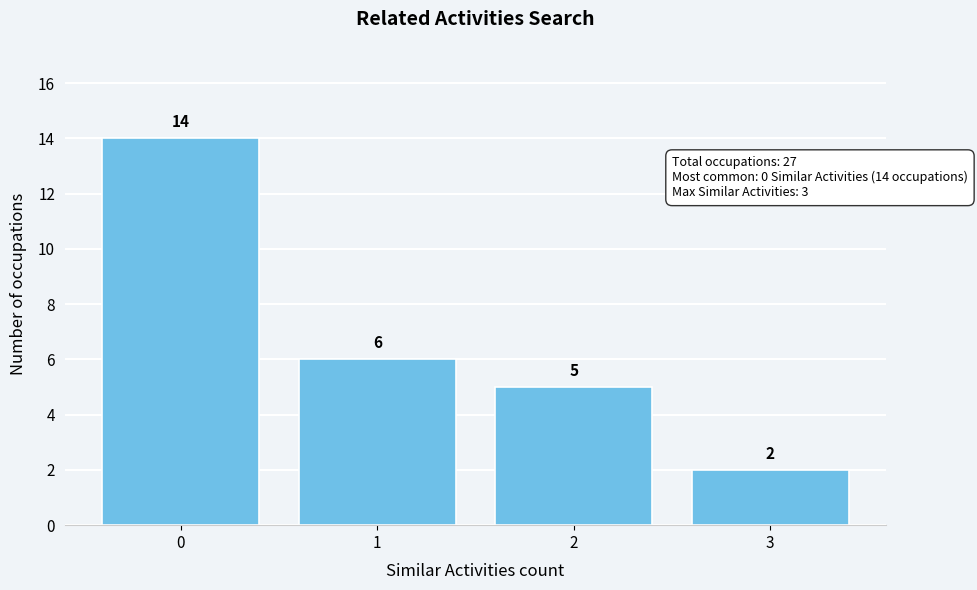

Reading left to right, list all the values displayed in this chart.

14	6	5	2